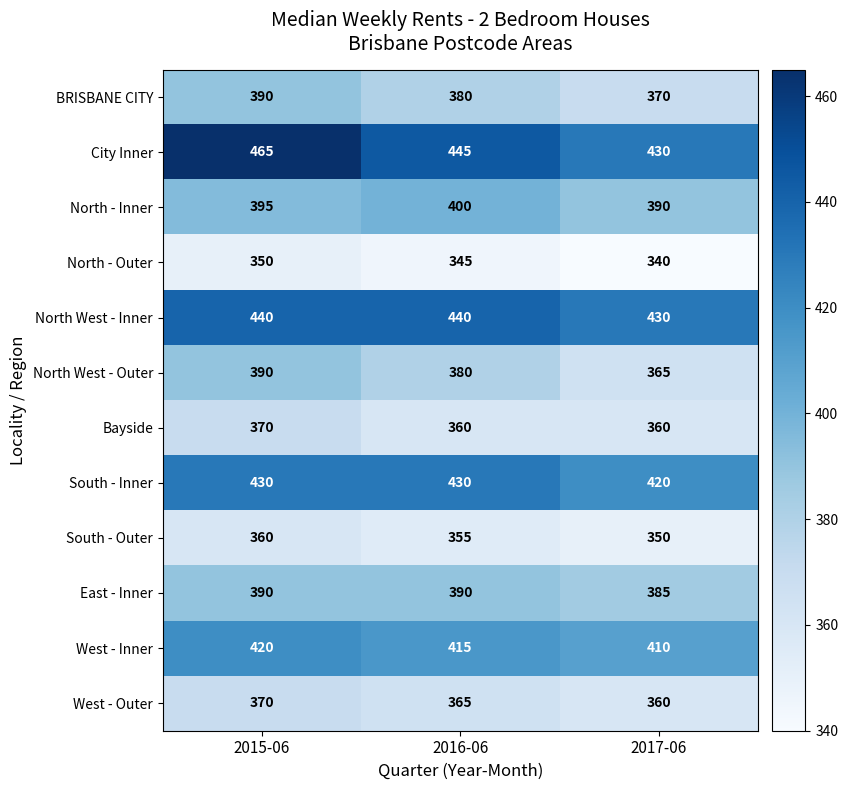

Which category has the highest value across all series?

2015-06